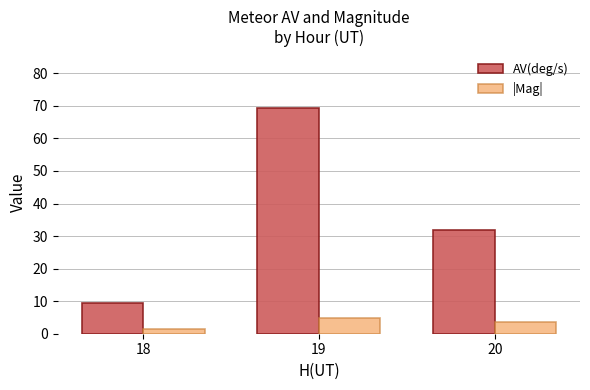

What is the sum of the |Mag| values at 19 and 18?

6.2